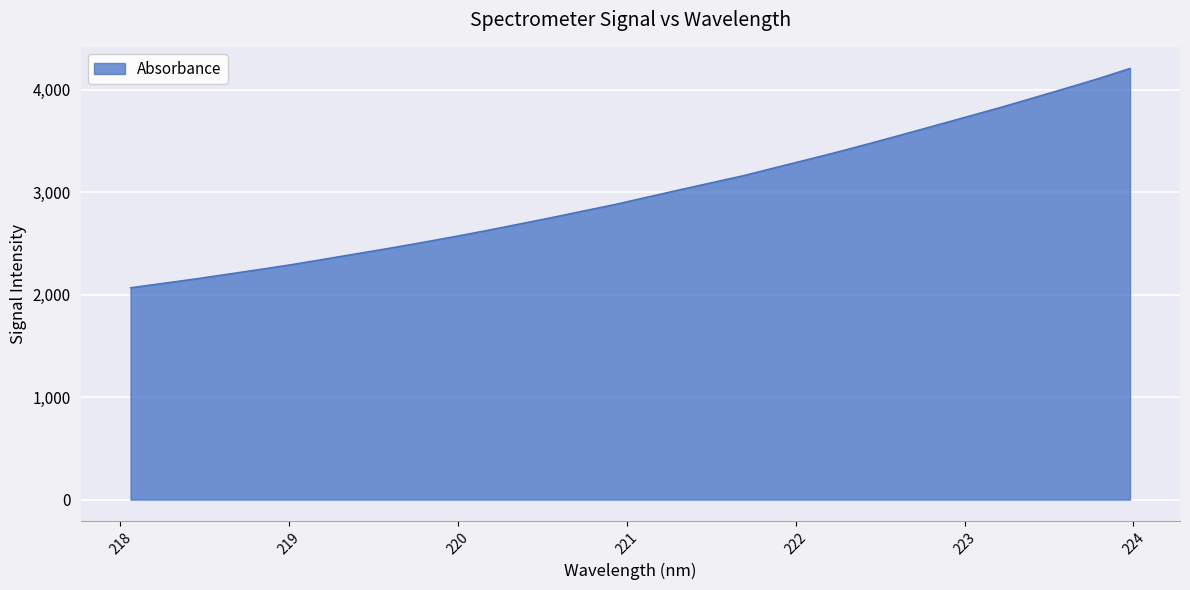

What is the smallest value displayed?

2069.1